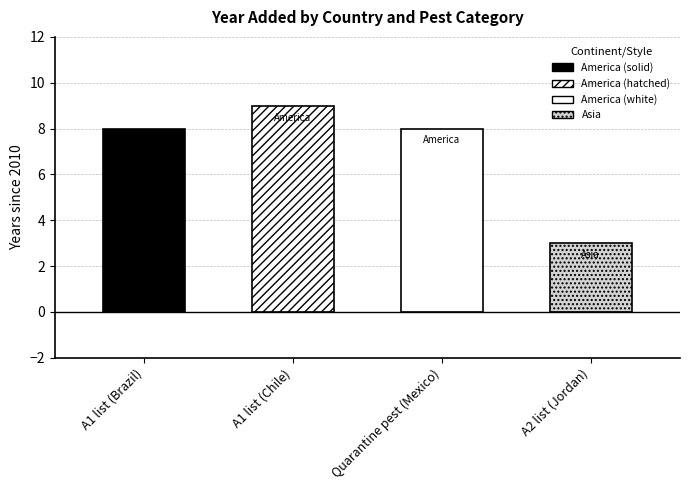

What is the maximum value shown in the chart?

2019